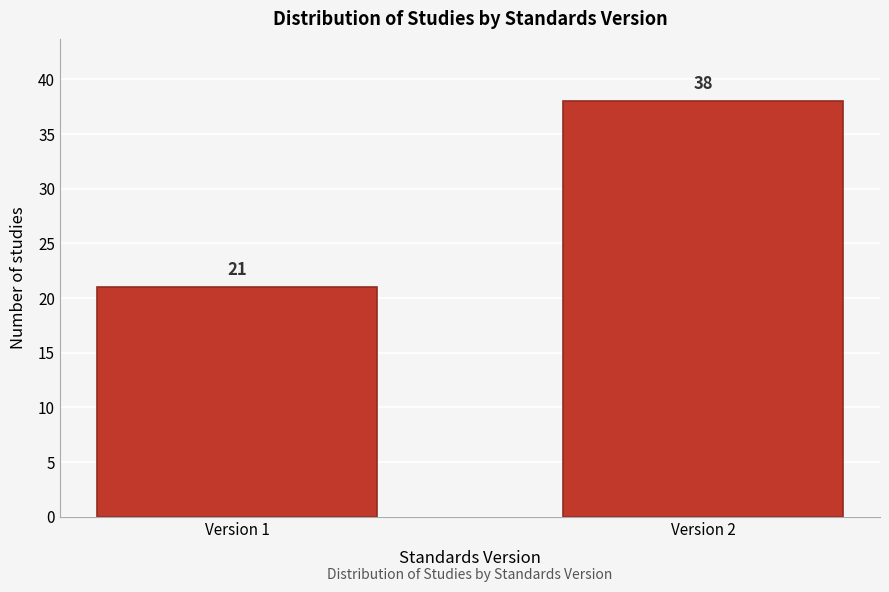

Reading right to left, what are all the values shown in this chart?

38	21